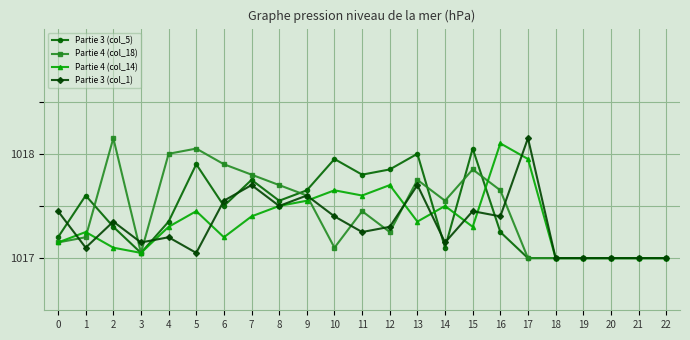

Where do Partie 3 (col_1) and Partie 4 (col_14) first cross each other?

0 and 1